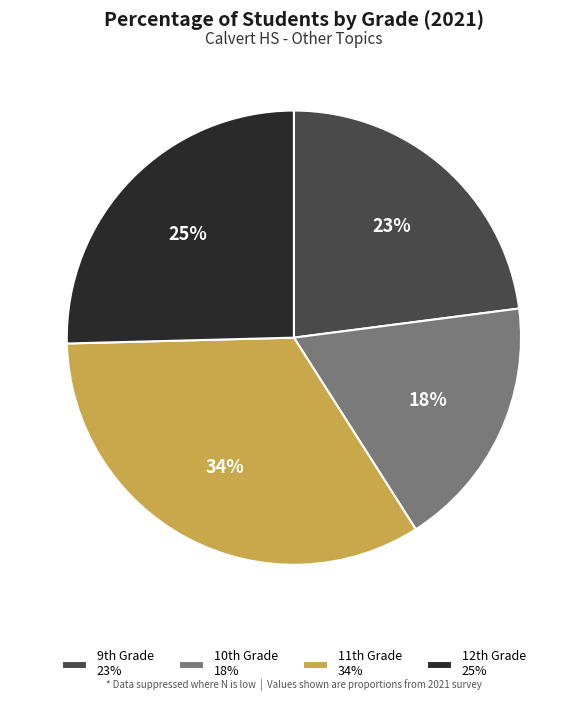

Is there any slice that represents more than half of the pie?

No